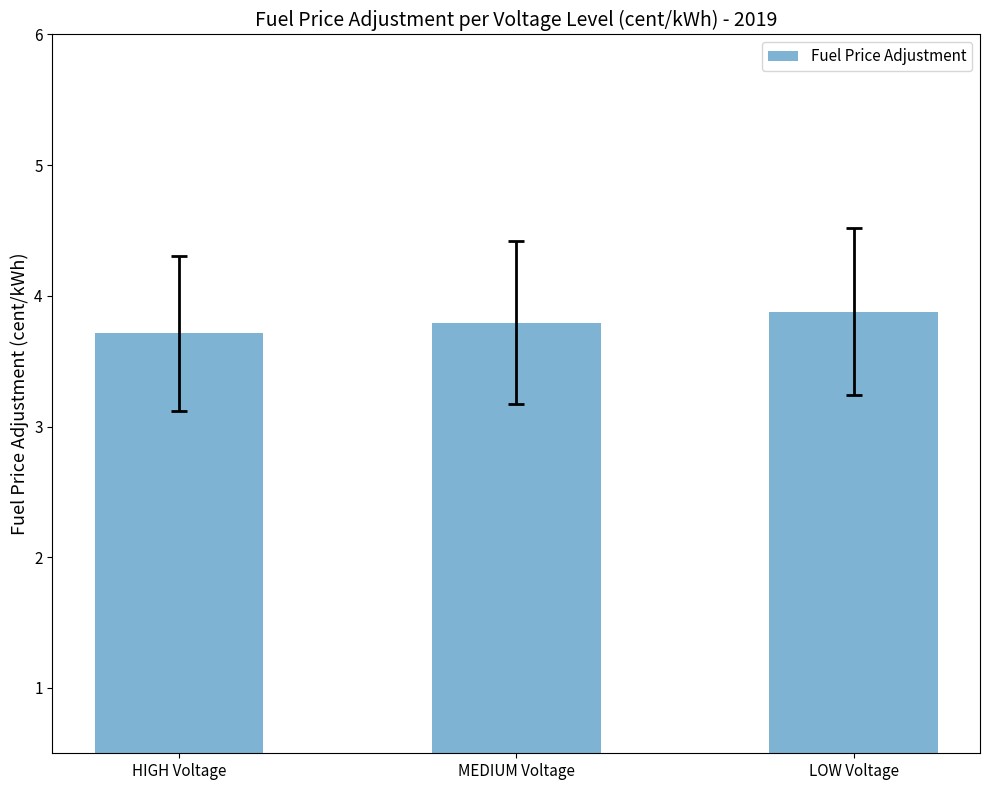

The chart shows a value of 3.8 at MEDIUM Voltage. True or false?

True